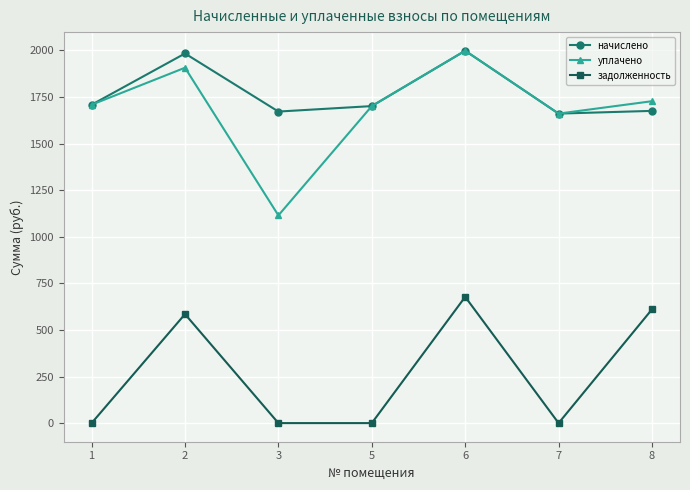

What is the value of the уплачено point at the 2nd from the left?

1906.9